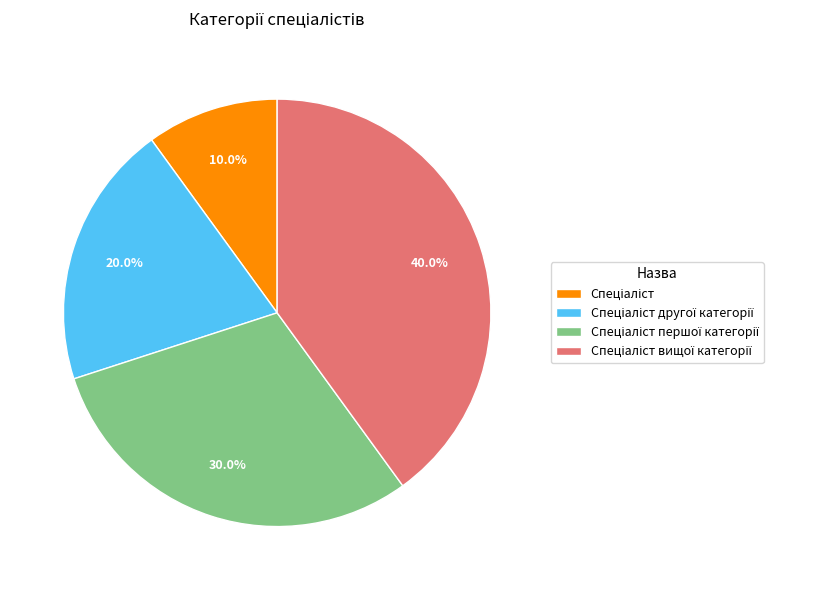

Is there a majority slice in this chart?

No